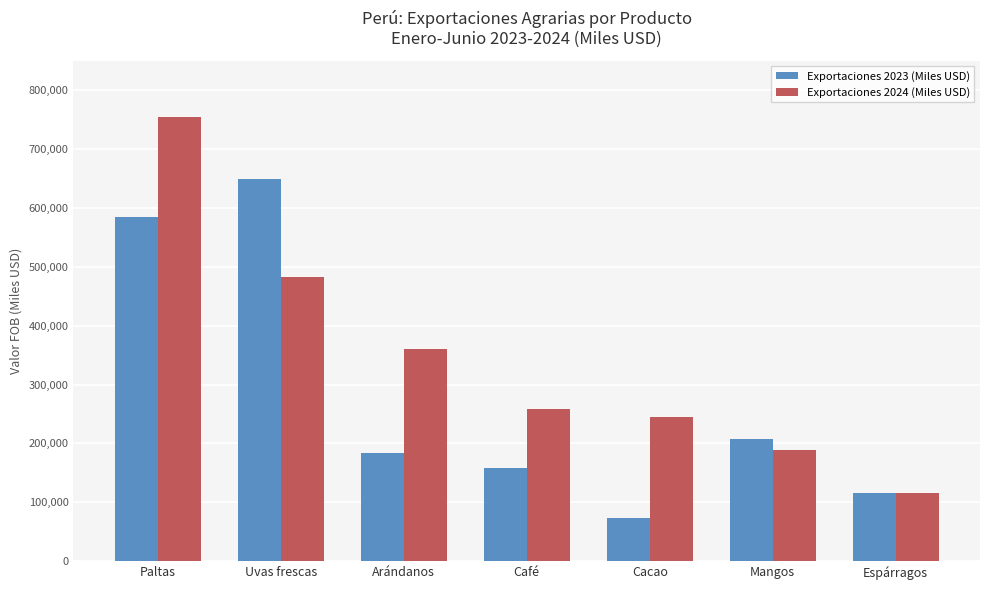

Reading left to right, extract all data points from this chart.

Exportaciones 2023 (Miles USD): Paltas=584915.5	Uvas frescas=648480.9	Arándanos=183749.4	Café=158302.6	Cacao=73745.3	Mangos=206676.0	Espárragos=115956.7
Exportaciones 2024 (Miles USD): Paltas=754397.4	Uvas frescas=482111.2	Arándanos=359913.9	Café=257703.7	Cacao=244624.7	Mangos=189466.5	Espárragos=115546.2